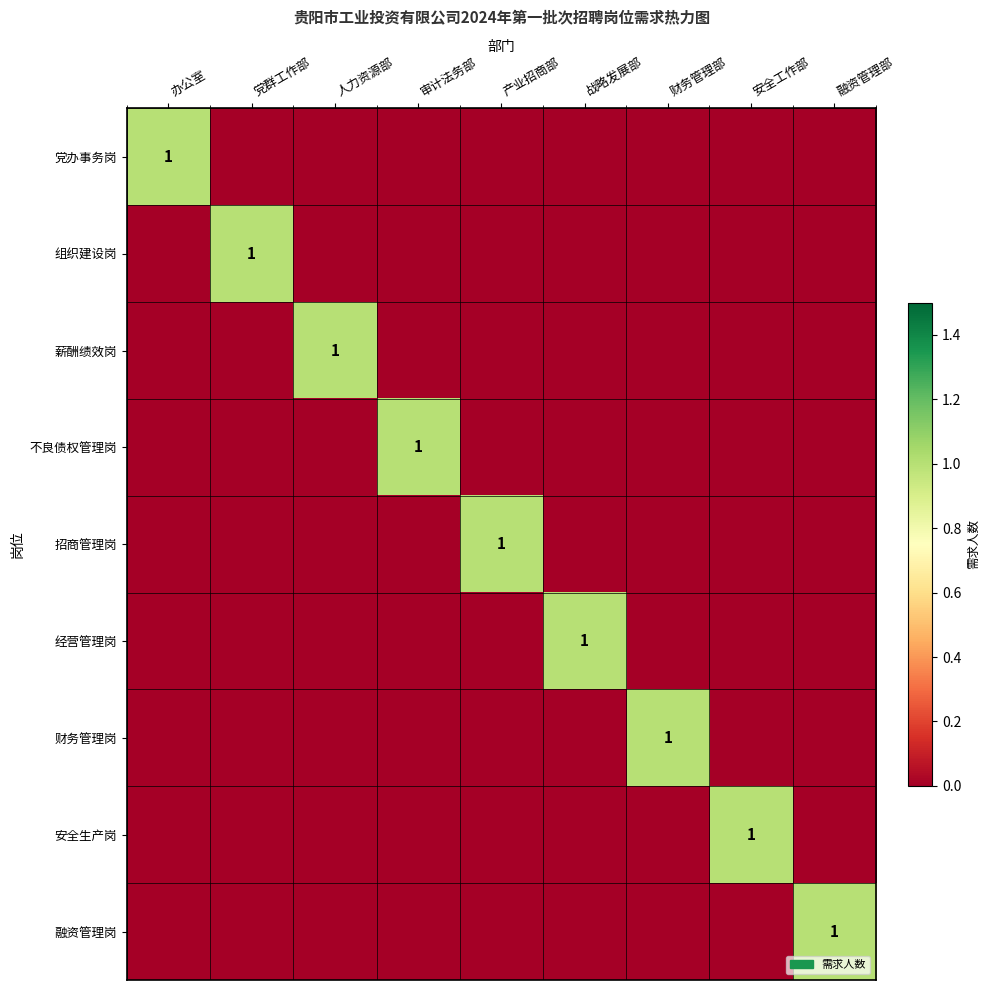

The 薪酬绩效岗 series shows 1 at 人力资源部. True or false?

False